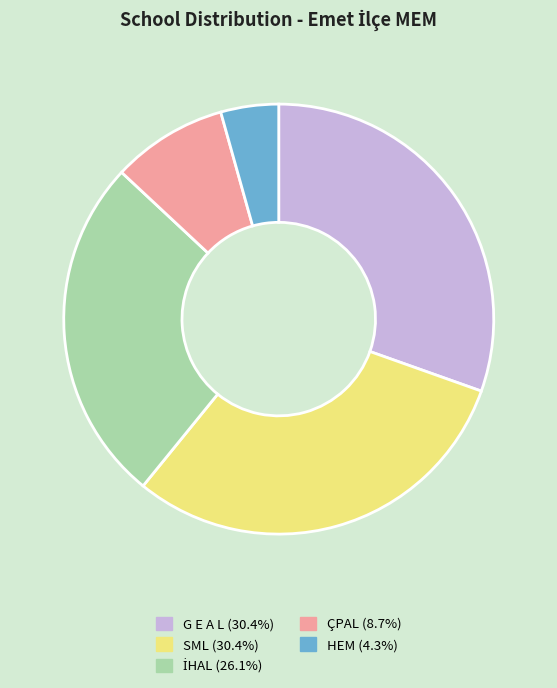

Do G E A L and SML together represent more than half of the pie?

Yes